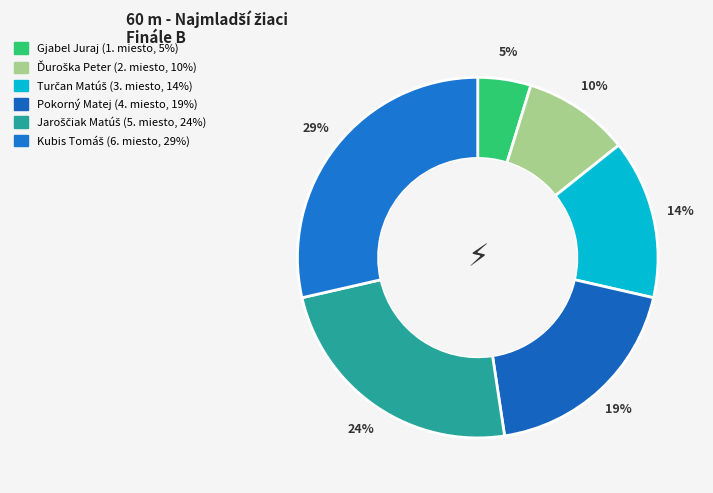

To the nearest percent, what is the average slice percentage?

17%